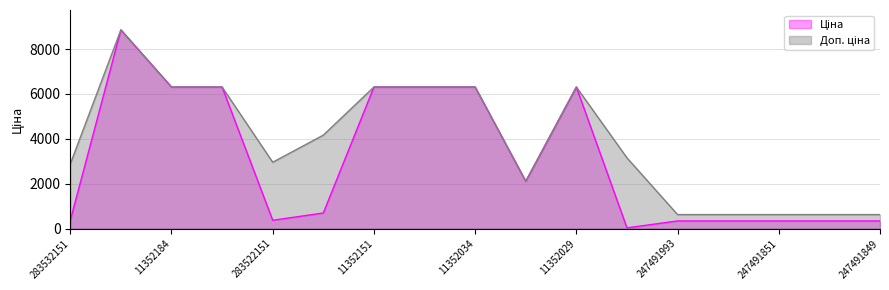

How many lines are shown in the chart?

2